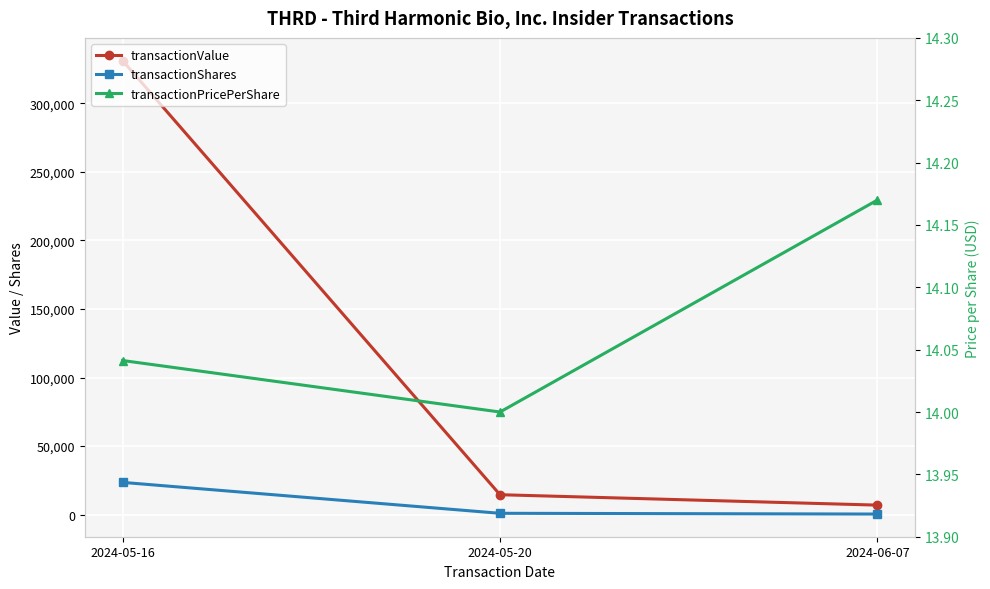

Reading right to left, what are all the values shown in this chart?

transactionValue: 2024-06-07=7000.0	2024-05-20=14588.0	2024-05-16=331066.0
transactionShares: 2024-06-07=494.0	2024-05-20=1042.0	2024-05-16=23578.0
transactionPricePerShare: 2024-06-07=14.2	2024-05-20=14.0	2024-05-16=14.0